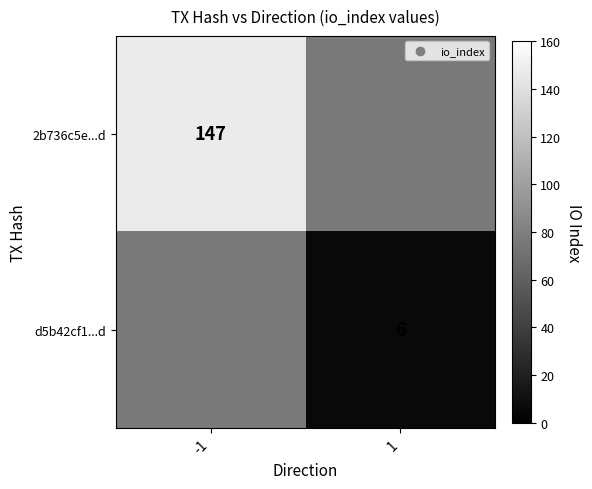

The value of 2b736c5e...d at -1 is 147.0. True or false?

True